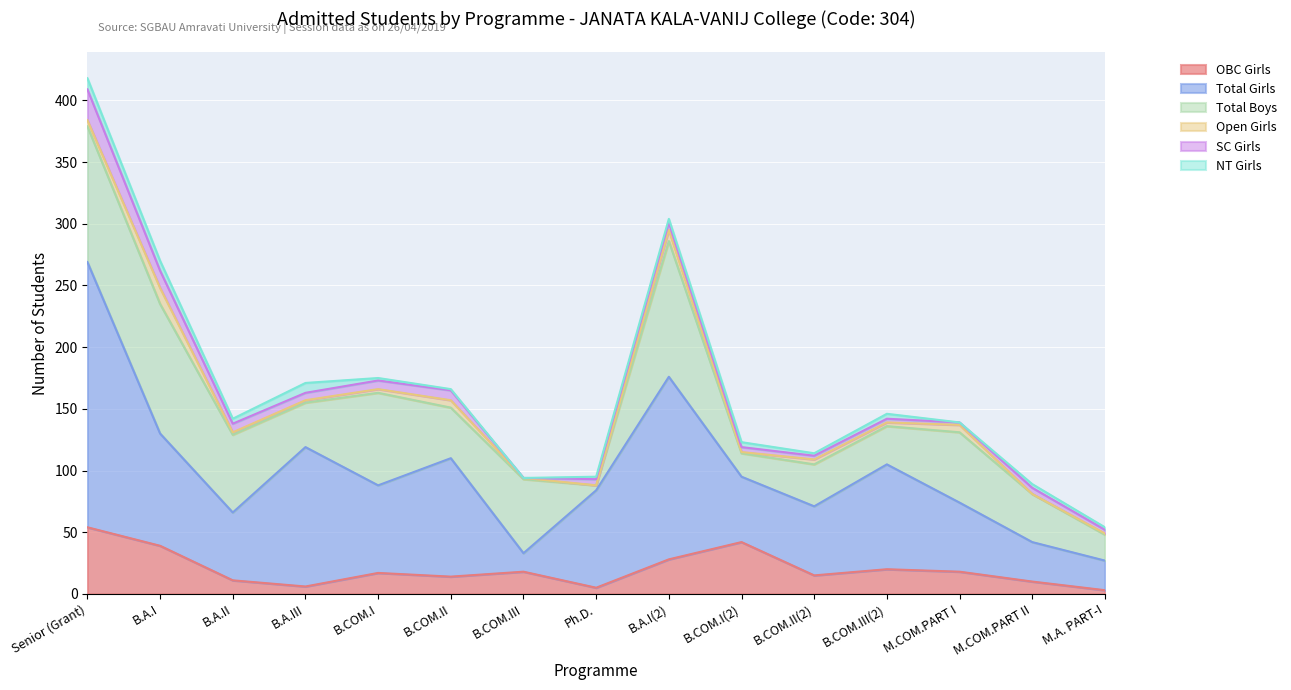

How many lines are shown in the chart?

6